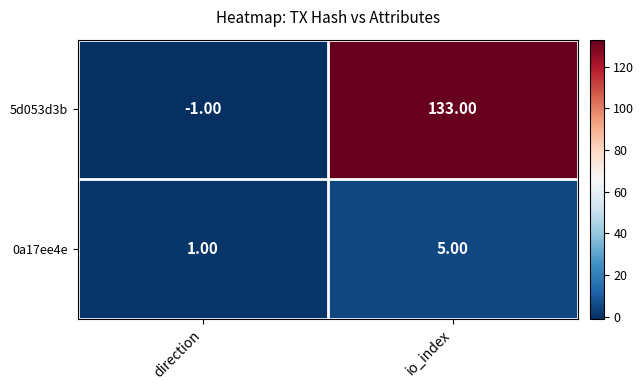

What is the total value across all series at io_index?

138